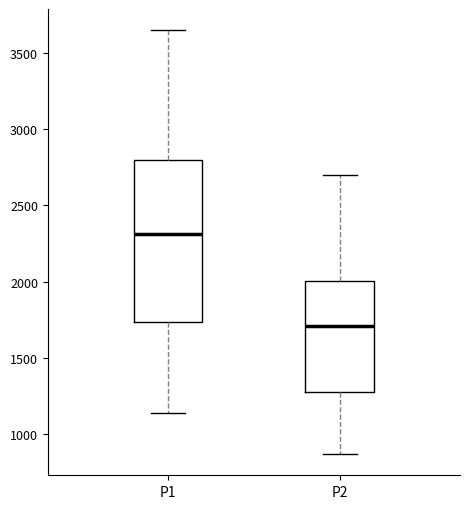

Where does the upper whisker of the box for P1 end on the y-axis? The values are not printed on the chart, so give them approximately, as read against the axis.

3650